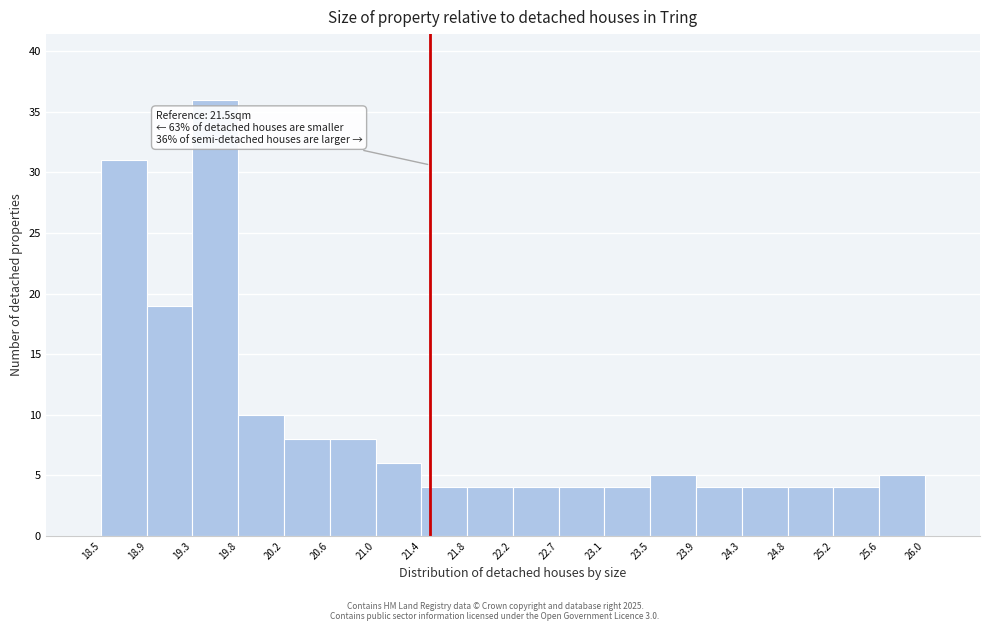

Which range on the x-axis has the tallest bar?

19.3 to 19.8